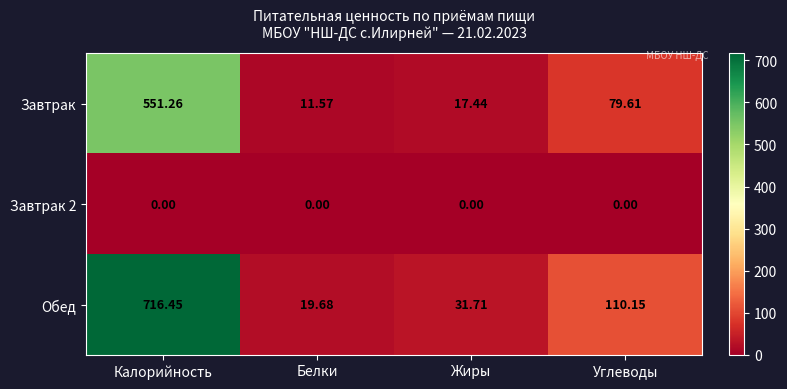

At how many categories does at least one series exceed 172?

1